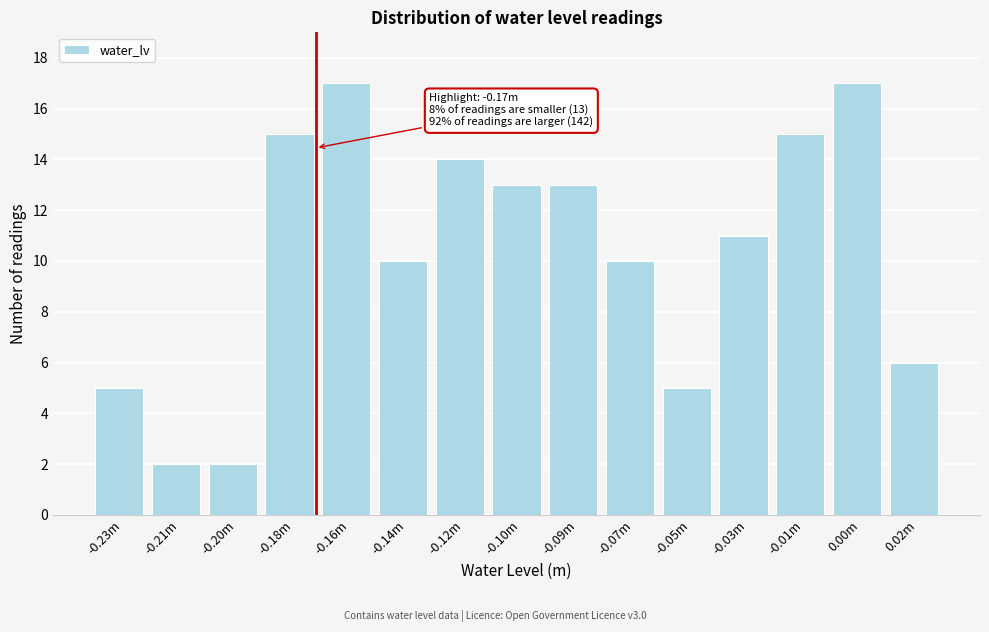

Reading left to right, extract all data points from this chart.

-0.23m=5	-0.21m=2	-0.20m=2	-0.18m=15	-0.16m=17	-0.14m=10	-0.12m=14	-0.10m=13	-0.09m=13	-0.07m=10	-0.05m=5	-0.03m=11	-0.01m=15	0.00m=17	0.02m=6